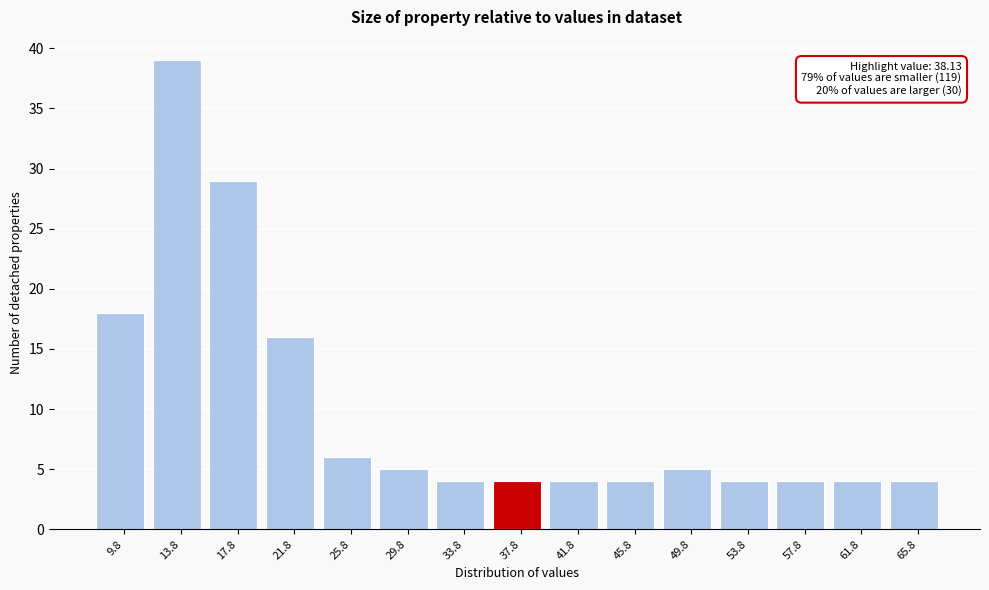

Which range on the x-axis has the tallest bar?

11.8 to 15.8